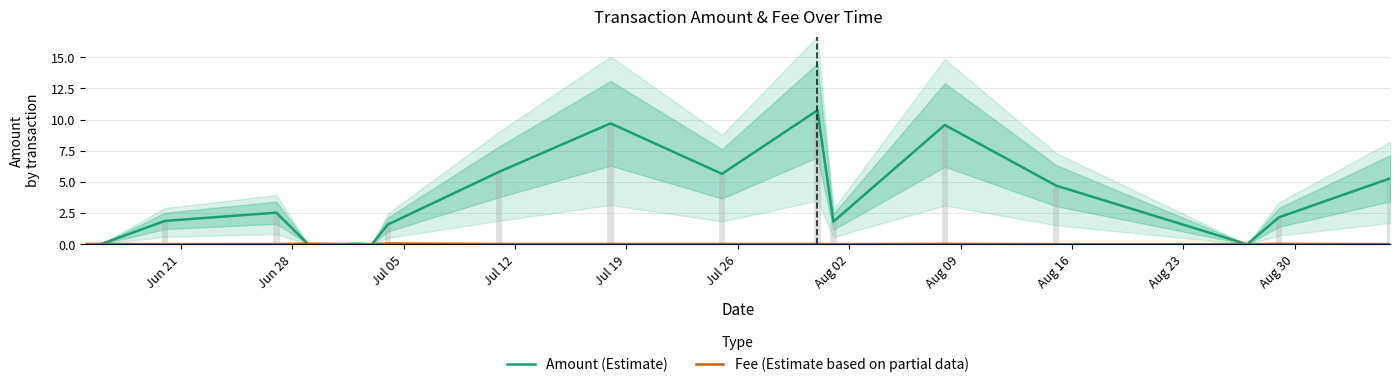

What is the value of the Amount (Estimate) bar at the 16th from the left?

4.7